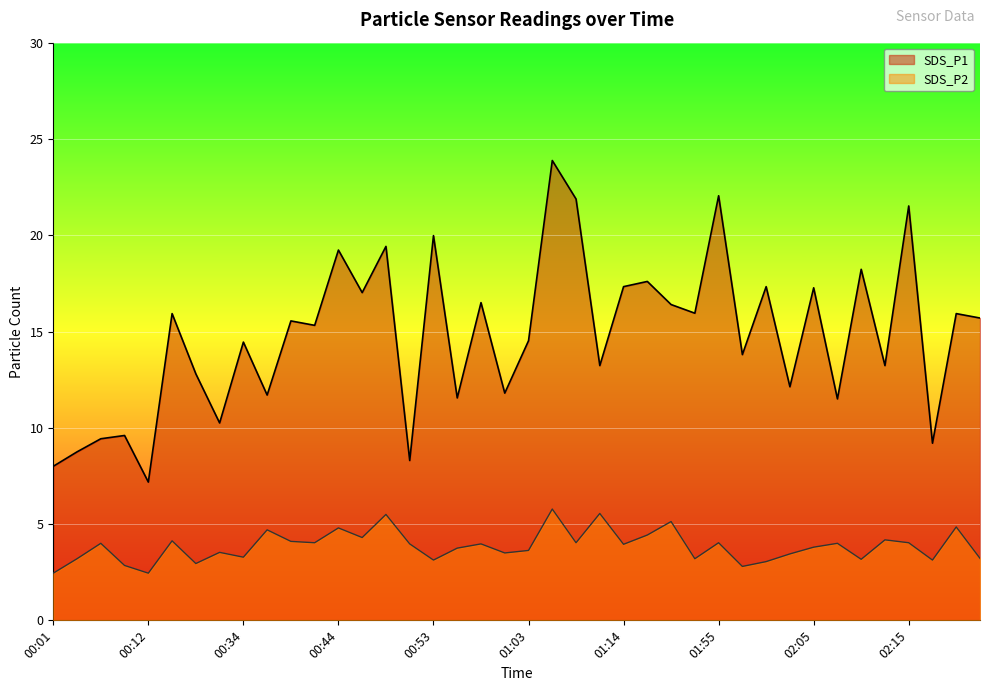

Does the chart display data point markers on the line(s)?

No